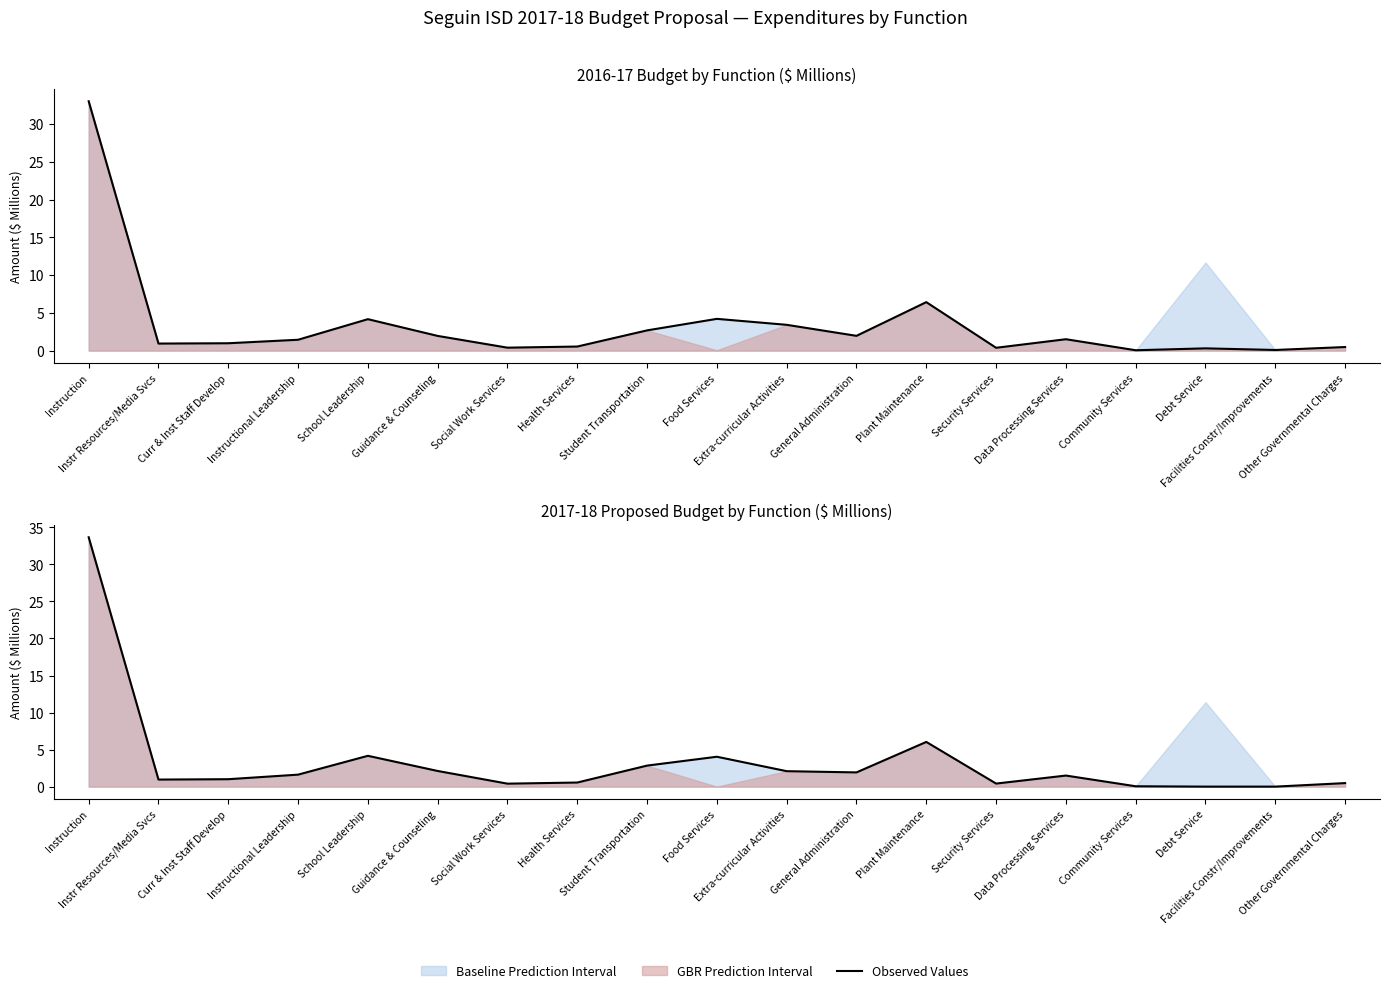

What is the difference between the second highest and second lowest values?

6.0